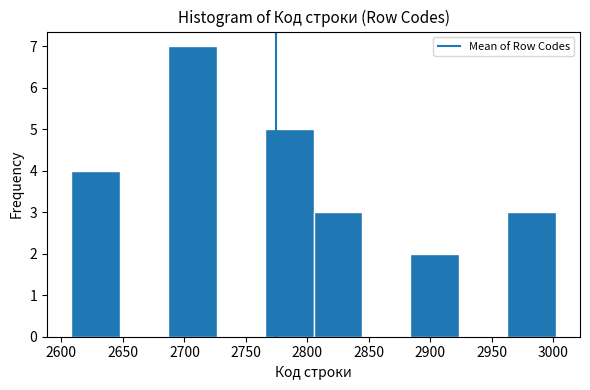

Reading left to right, transcribe this chart: for each bar, give the range it covers on the x-axis and its height. Neither the bar edges nor the heights are printed on the chart, so give them approximately, as read against the axes.

2610 to 2645: 4
2645 to 2685: 0
2685 to 2725: 7
2725 to 2765: 0
2765 to 2805: 5
2805 to 2845: 3
2845 to 2885: 0
2885 to 2925: 2
2925 to 2965: 0
2965 to 3000: 3